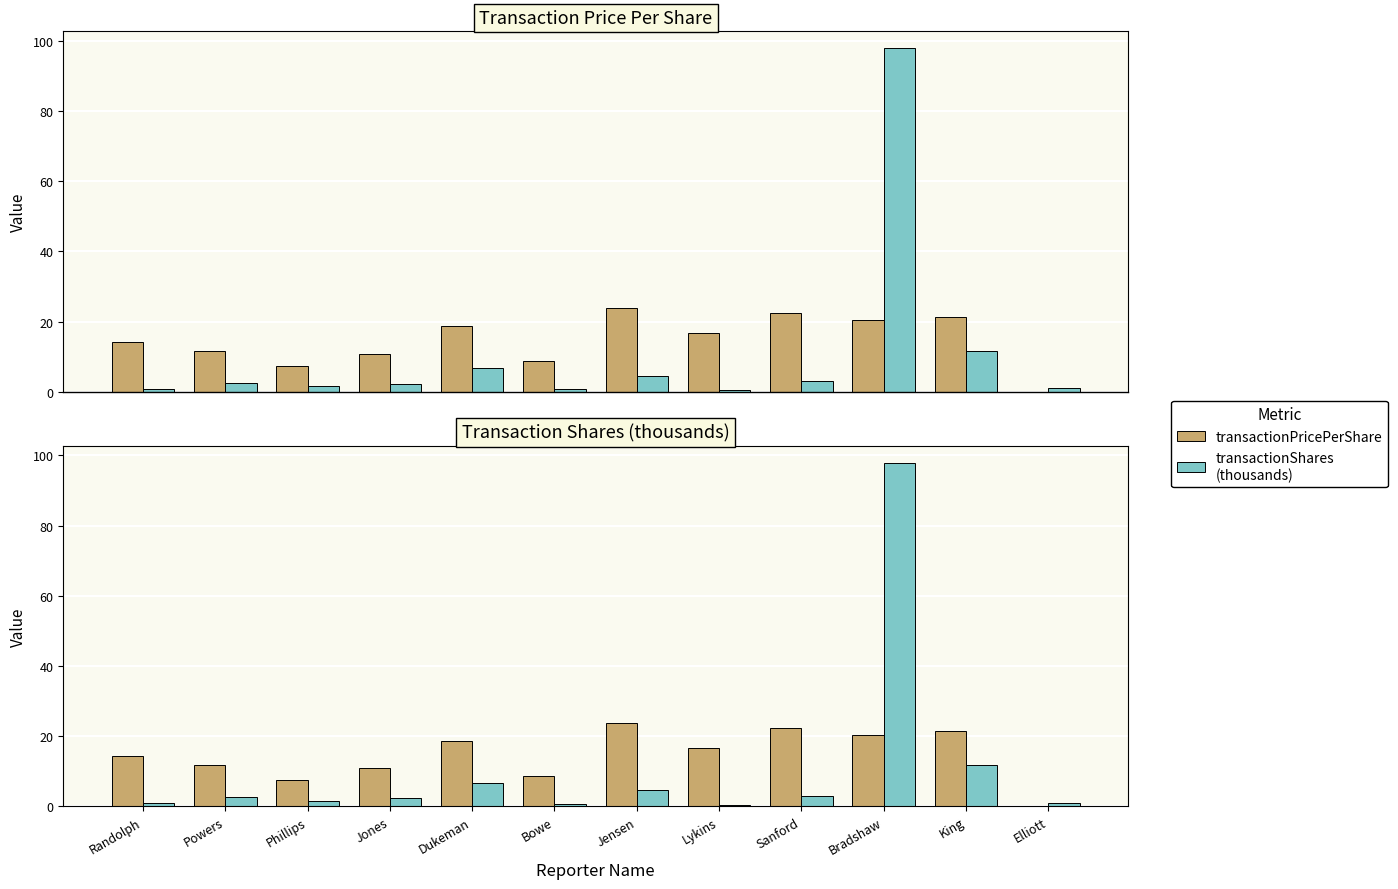

At which category does the chart reach its minimum across all series?

Elliott